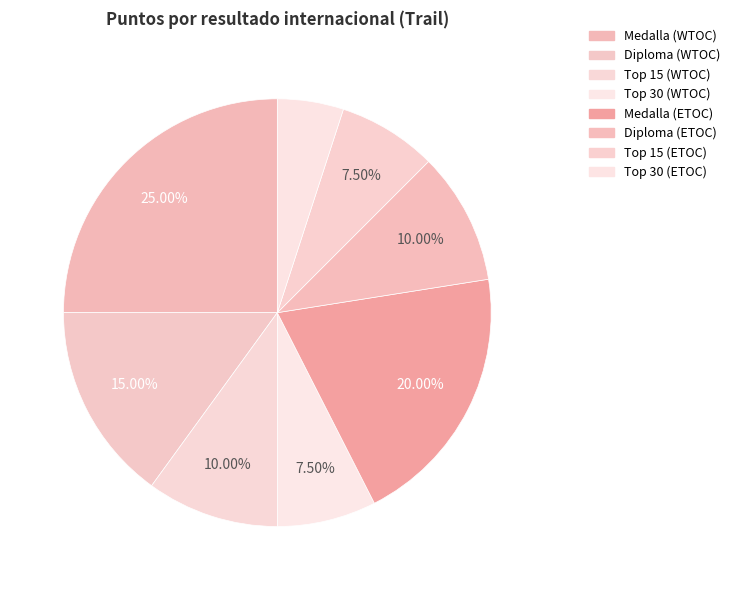

What is the change in value from Medalla (WTOC) to Medalla (ETOC)?

-100